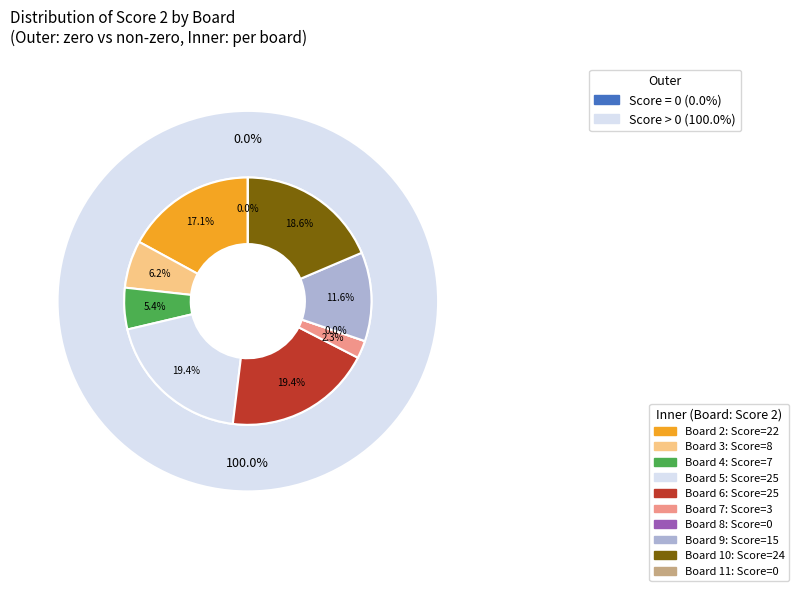

To the nearest percent, what is the difference between the largest and smallest slice percentages?

19%